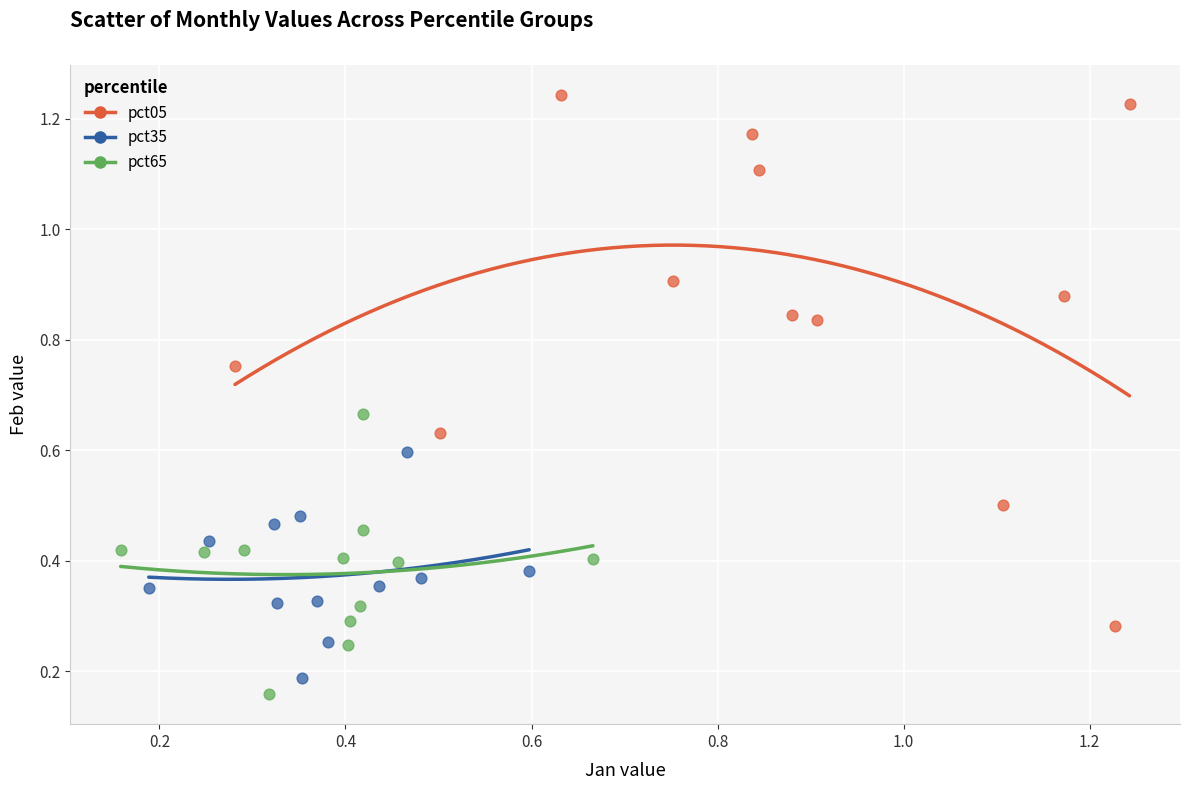

What are all the series names shown in the legend?

pct05, pct35, pct65